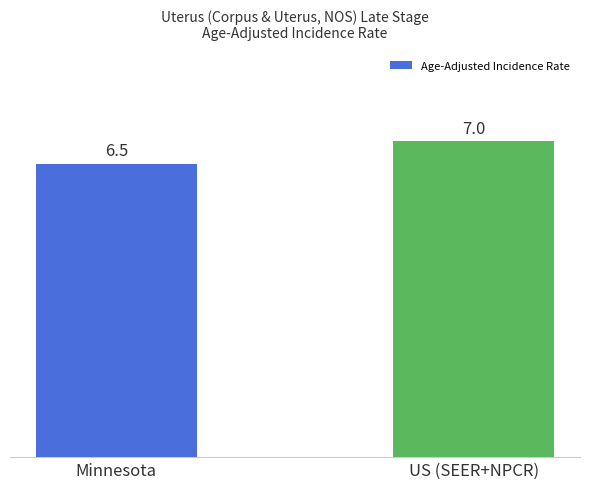

True or false: the data shows 7.0 at US (SEER+NPCR).

True